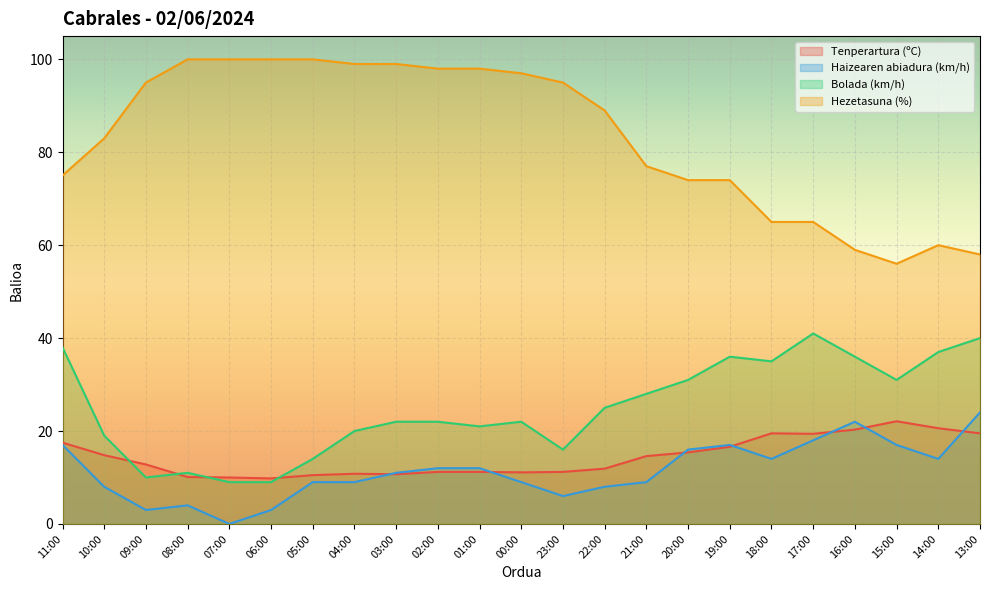

Reading left to right, transcribe all the data shown in this chart.

Tenperartura (ºC): 11:00=17.5	10:00=14.8	09:00=12.8	08:00=10.1	07:00=10.0	06:00=9.8	05:00=10.5	04:00=10.8	03:00=10.7	02:00=11.2	01:00=11.2	00:00=11.1	23:00=11.2	22:00=11.9	21:00=14.6	20:00=15.4	19:00=16.6	18:00=19.5	17:00=19.4	16:00=20.3	15:00=22.1	14:00=20.6	13:00=19.5
Haizearen abiadura (km/h): 11:00=17.0	10:00=8.0	09:00=3.0	08:00=4.0	07:00=0.0	06:00=3.0	05:00=9.0	04:00=9.0	03:00=11.0	02:00=12.0	01:00=12.0	00:00=9.0	23:00=6.0	22:00=8.0	21:00=9.0	20:00=16.0	19:00=17.0	18:00=14.0	17:00=18.0	16:00=22.0	15:00=17.0	14:00=14.0	13:00=24.0
Bolada (km/h): 11:00=38.0	10:00=19.0	09:00=10.0	08:00=11.0	07:00=9.0	06:00=9.0	05:00=14.0	04:00=20.0	03:00=22.0	02:00=22.0	01:00=21.0	00:00=22.0	23:00=16.0	22:00=25.0	21:00=28.0	20:00=31.0	19:00=36.0	18:00=35.0	17:00=41.0	16:00=36.0	15:00=31.0	14:00=37.0	13:00=40.0
Hezetasuna (%): 11:00=75.0	10:00=83.0	09:00=95.0	08:00=100.0	07:00=100.0	06:00=100.0	05:00=100.0	04:00=99.0	03:00=99.0	02:00=98.0	01:00=98.0	00:00=97.0	23:00=95.0	22:00=89.0	21:00=77.0	20:00=74.0	19:00=74.0	18:00=65.0	17:00=65.0	16:00=59.0	15:00=56.0	14:00=60.0	13:00=58.0